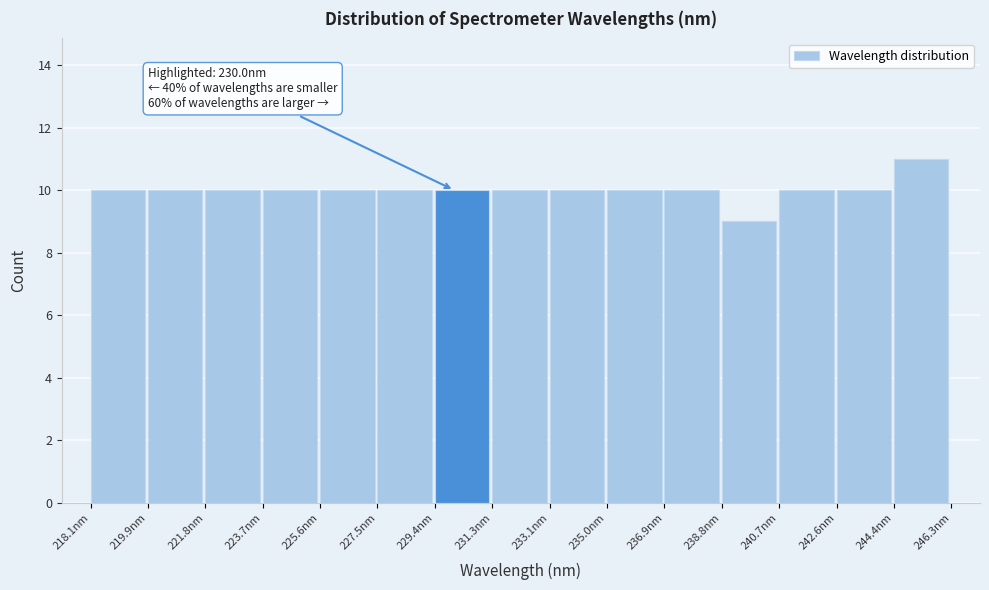

Over which range of the x-axis is the bar tallest?

244.4 to 246.4